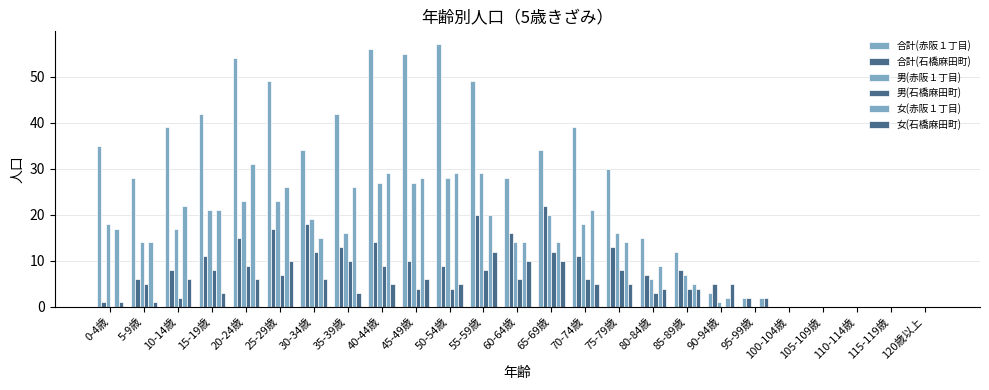

Count the number of data series in this chart.

6